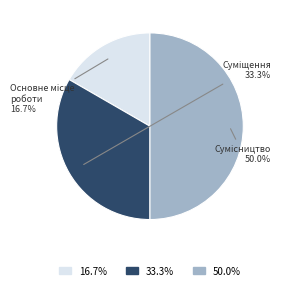

Is the sum of Сумісництво and Суміщення greater than half?

Yes